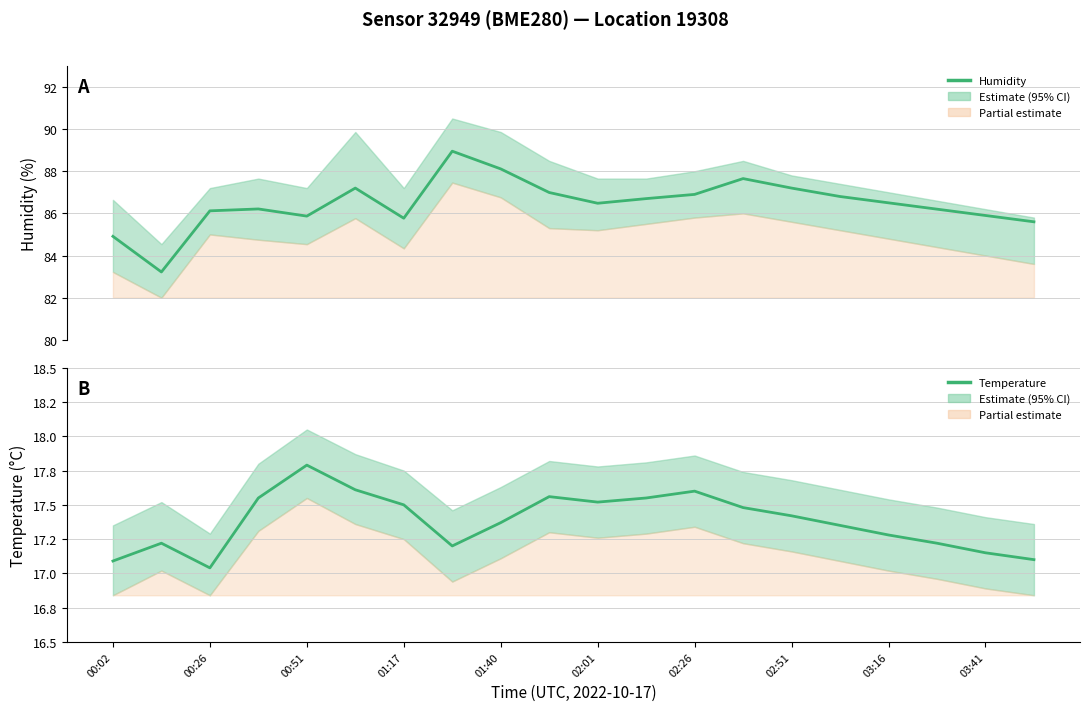

What is the minimum value for Humidity?

83.2